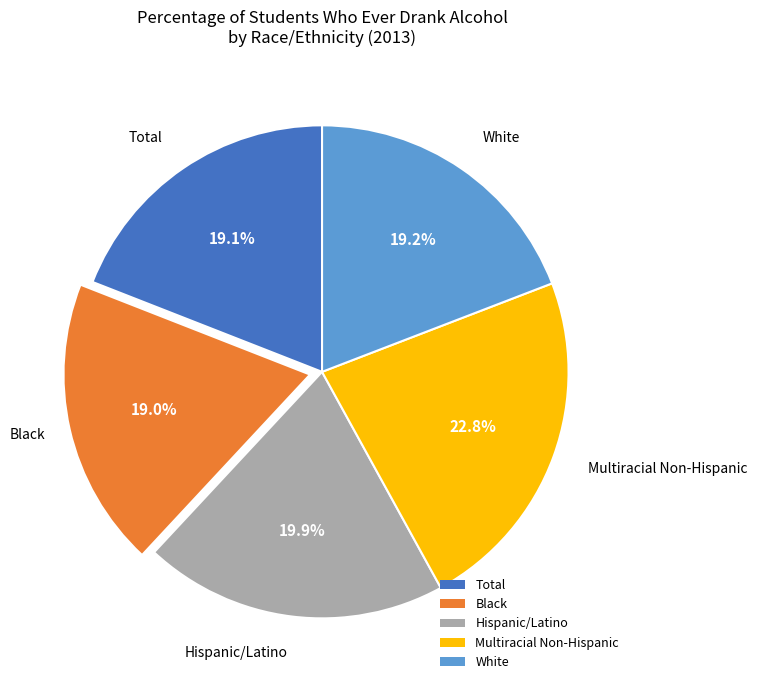

How many slices are in this pie chart?

5